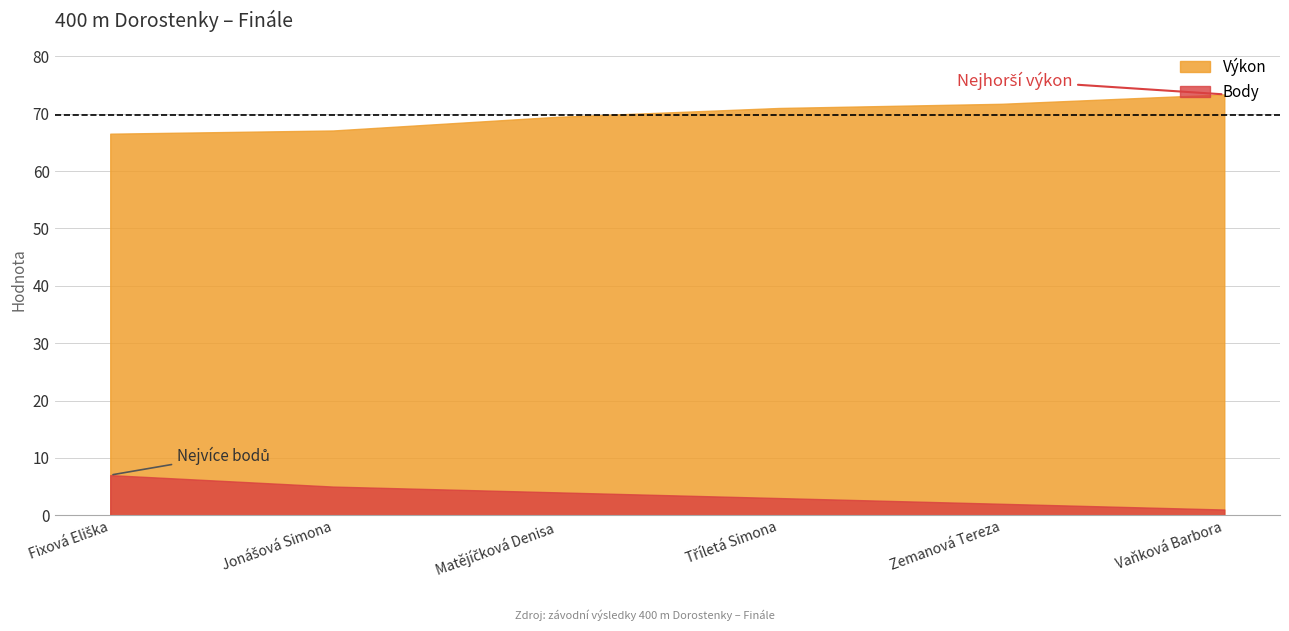

How many Body values are between 2 and 5?

4